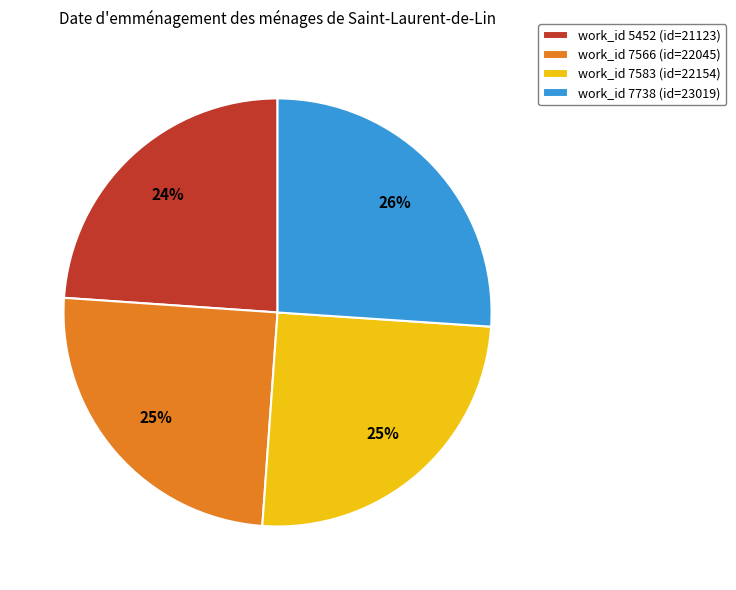

To the nearest percent, what portion does work_id 5452 (id=21123) represent?

24%